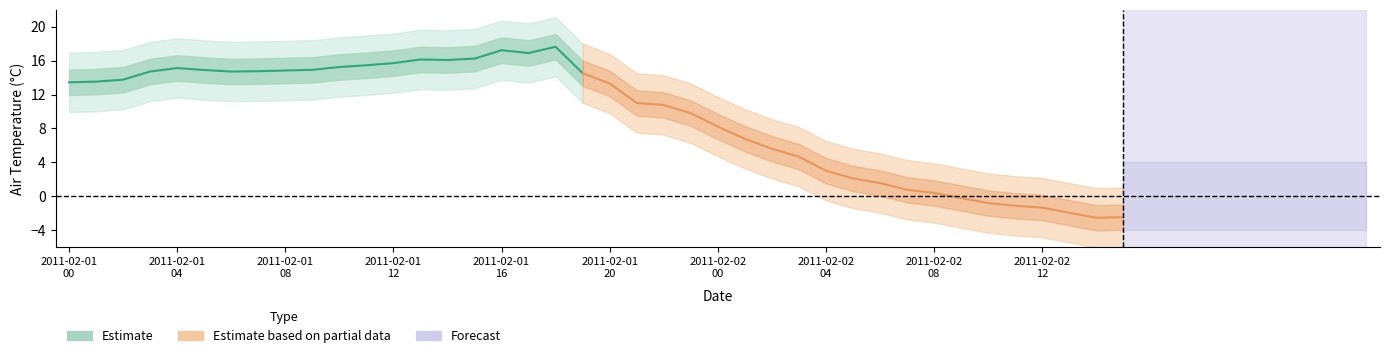

Which label corresponds to the largest value in the chart?

2011-02-01T18